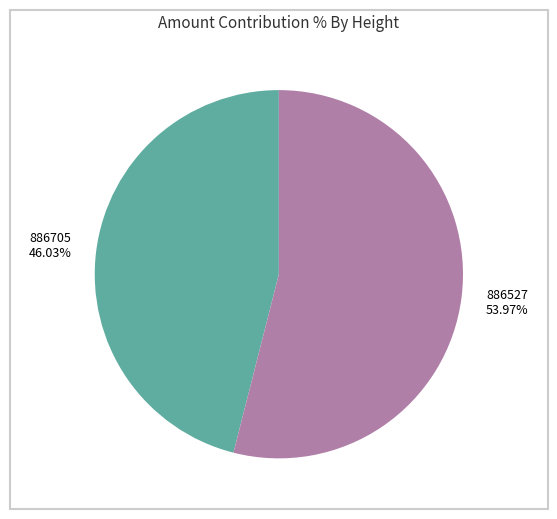

Which category has the biggest portion of the pie?

886527